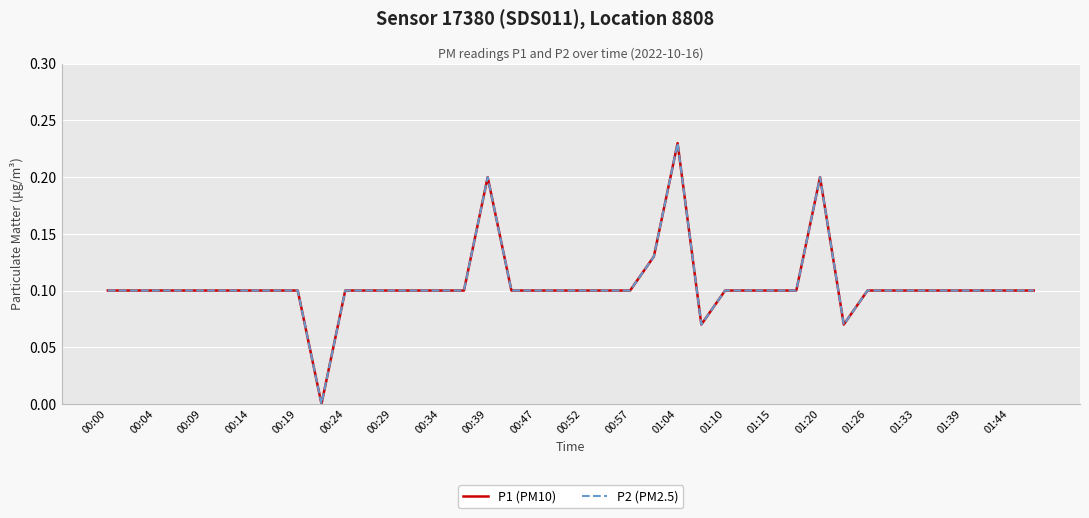

Which series has the largest range (max minus min)?

P1 (PM10)